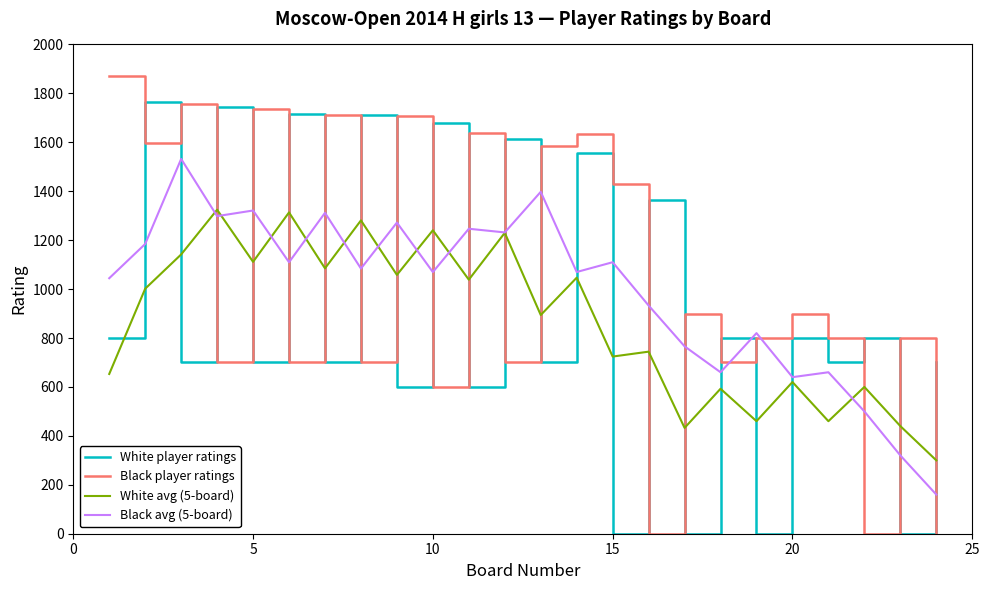

List the series in order of their peak value, highest first.

Black player ratings, White player ratings, Black avg (5-board), White avg (5-board)